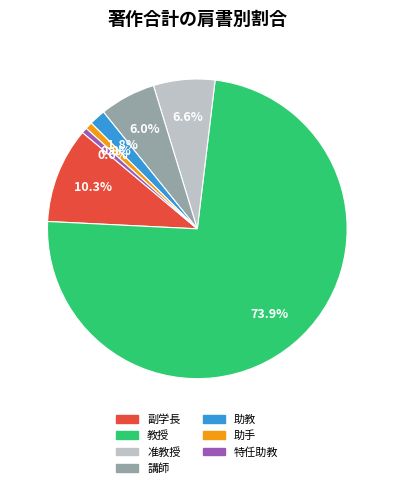

Which has a higher value, 助手 or 教授?

教授